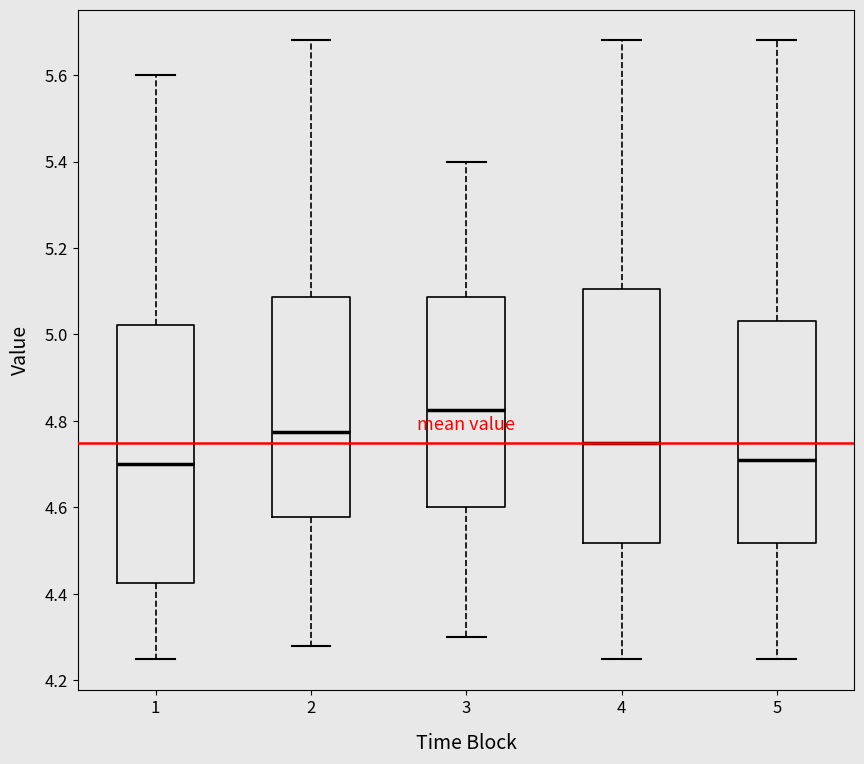

Reading left to right, transcribe this box plot: for each box, give where its median line is, the range the box spans, and where its two whiskers end, as read against the y-axis. The values are not printed on the chart, so give them approximately, as read against the axis.

1: median 4.70, box 4.42 to 5.02, whiskers 4.26 to 5.60
2: median 4.78, box 4.58 to 5.08, whiskers 4.28 to 5.68
3: median 4.82, box 4.60 to 5.08, whiskers 4.30 to 5.40
4: median 4.76, box 4.52 to 5.10, whiskers 4.26 to 5.68
5: median 4.72, box 4.52 to 5.04, whiskers 4.26 to 5.68